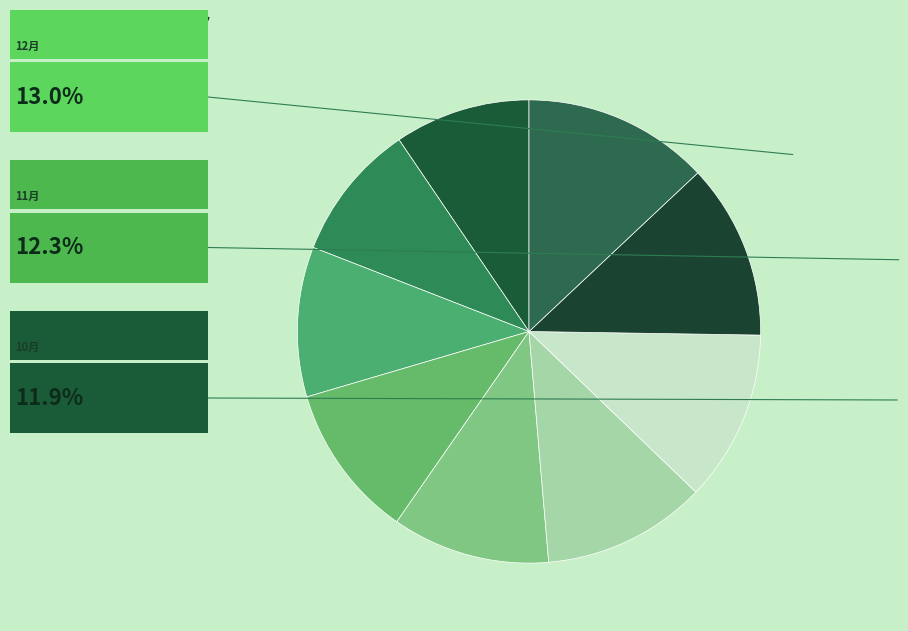

Which slice is the largest?

12月